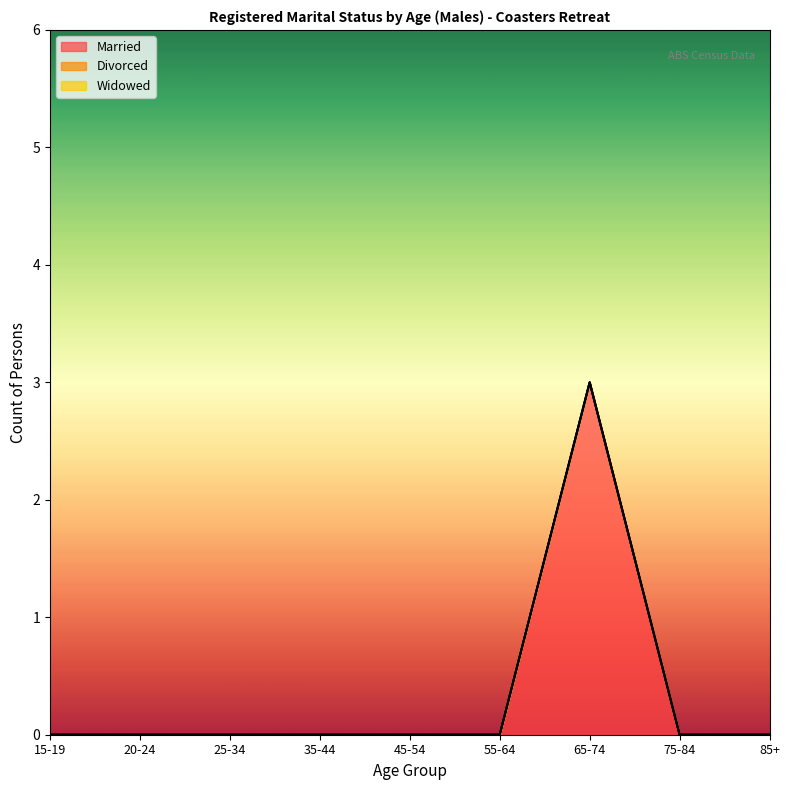

What position from the right is 55-64?

4